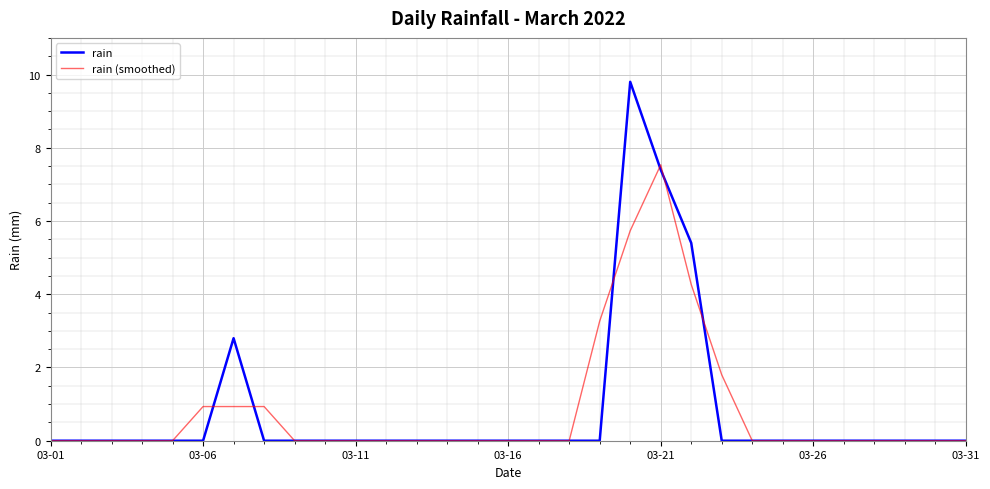

What is the maximum value for rain (smoothed)?

7.5